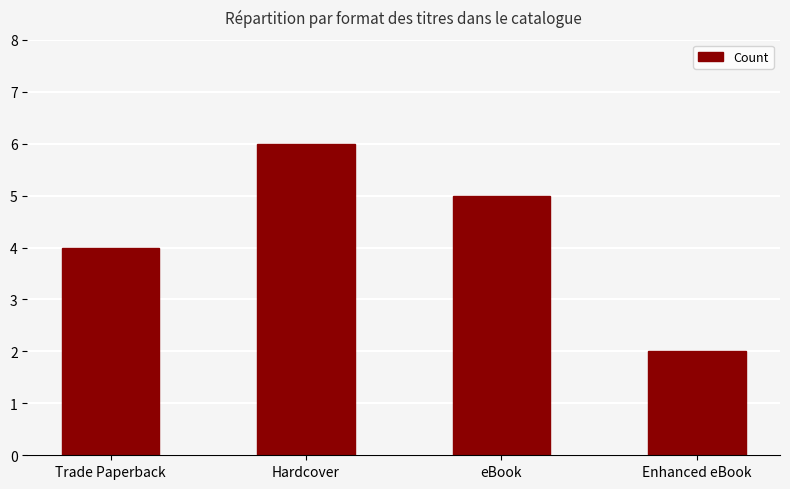

Is it true that the value at Hardcover is 6?

True